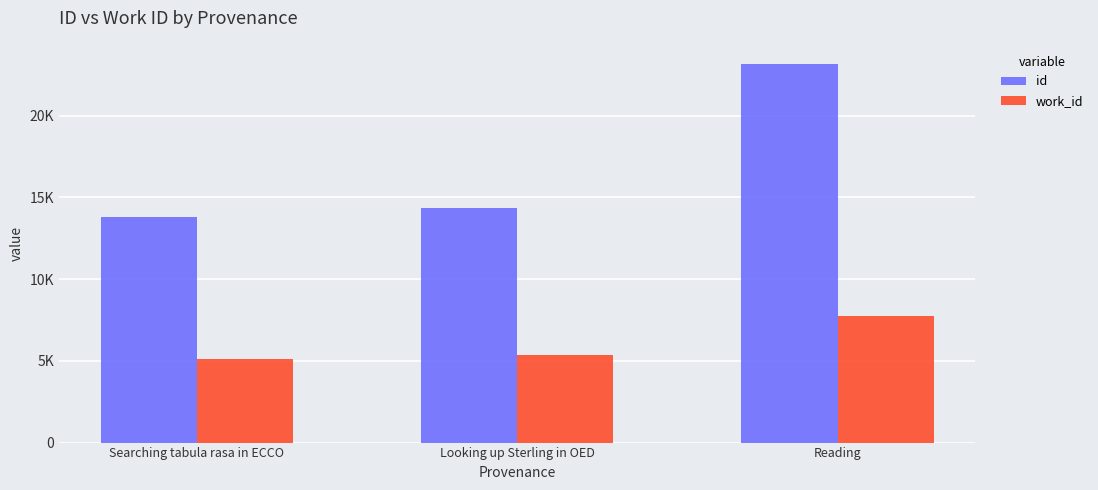

Between Looking up Sterling in OED and Searching tabula rasa in ECCO, which is larger?

Looking up Sterling in OED